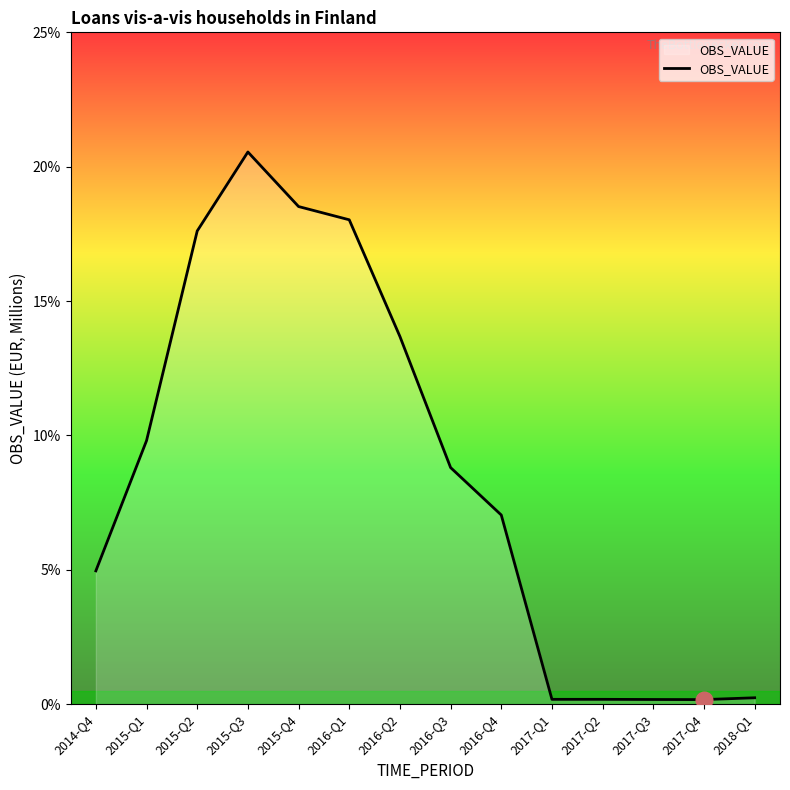

The chart shows a value of 0.2 at 2017-Q4. True or false?

True